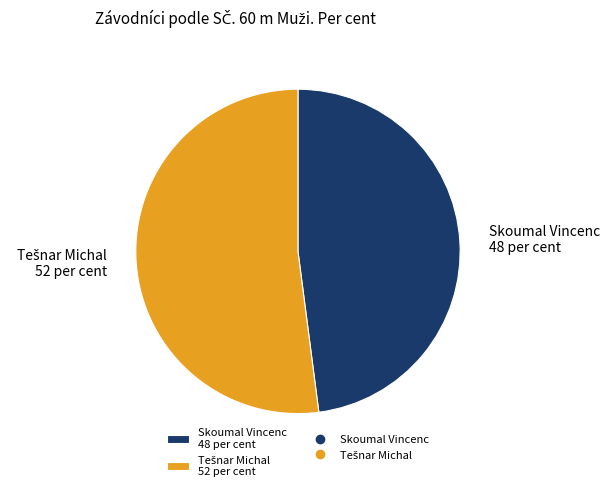

Does any single category account for the majority?

Yes